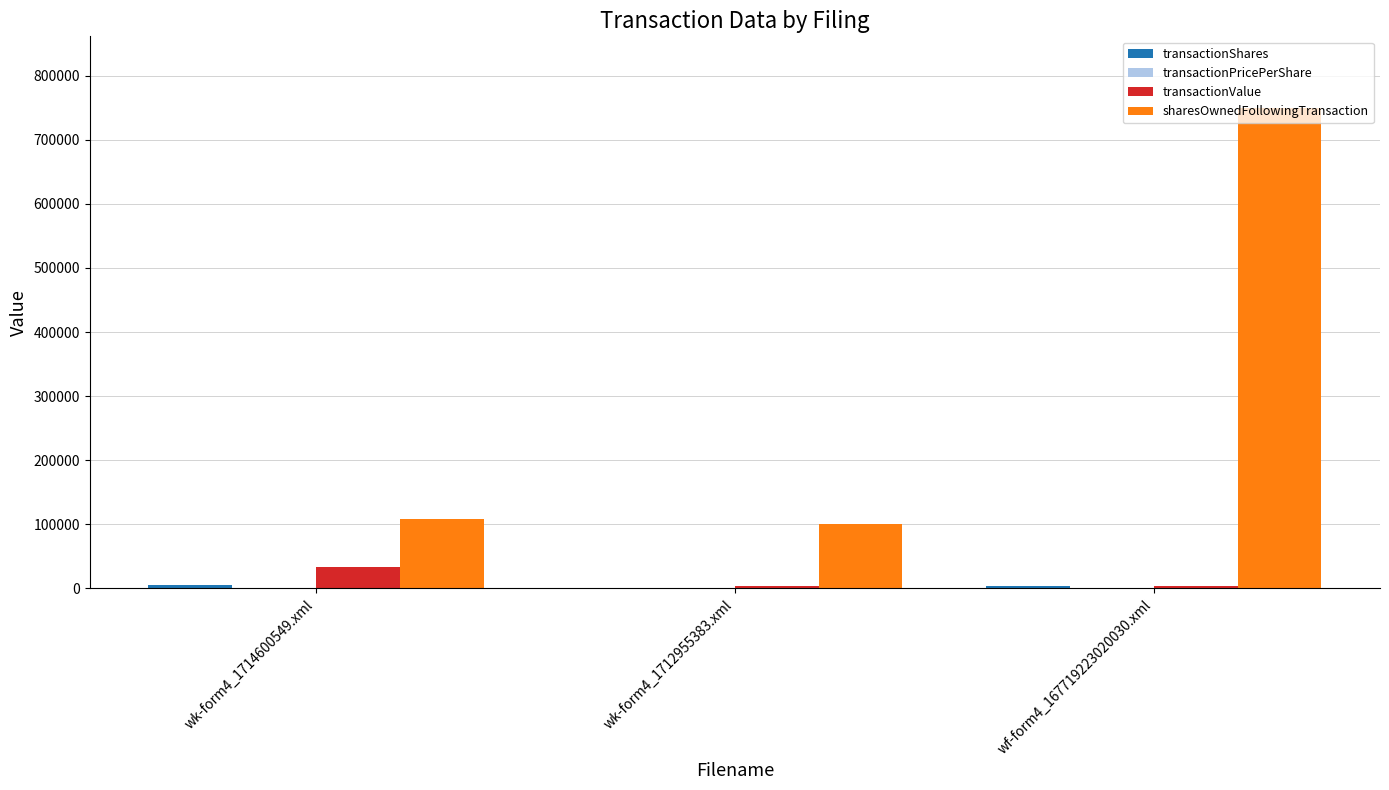

True or false: sharesOwnedFollowingTransaction has a value of 100801.0 at wk-form4_1712955383.xml.

True